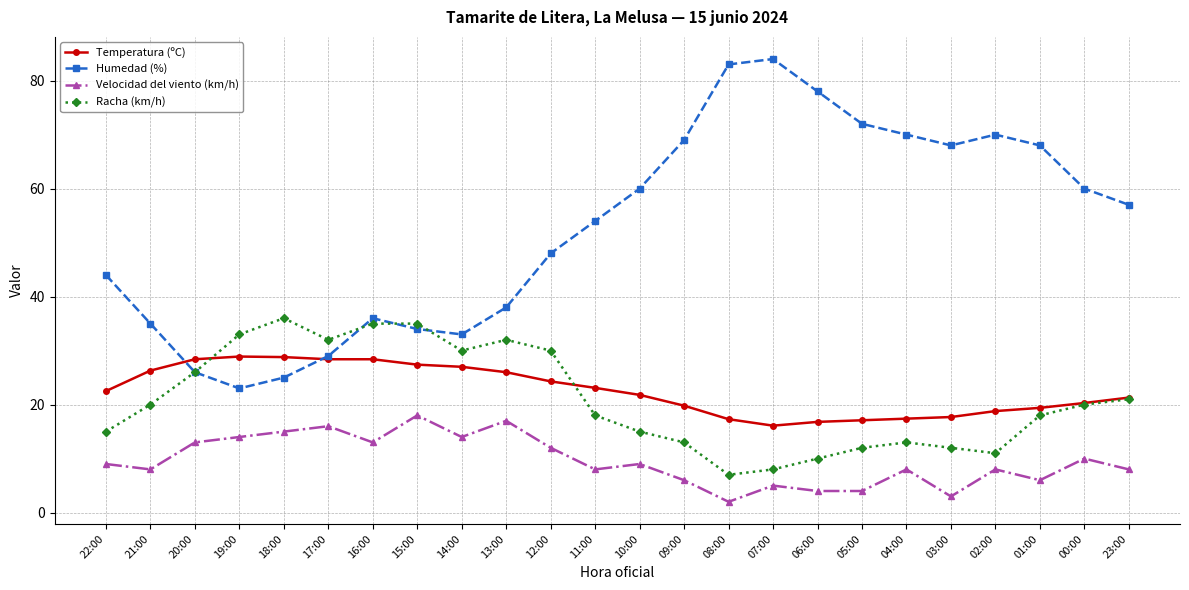

What is the greatest value displayed?

84.0